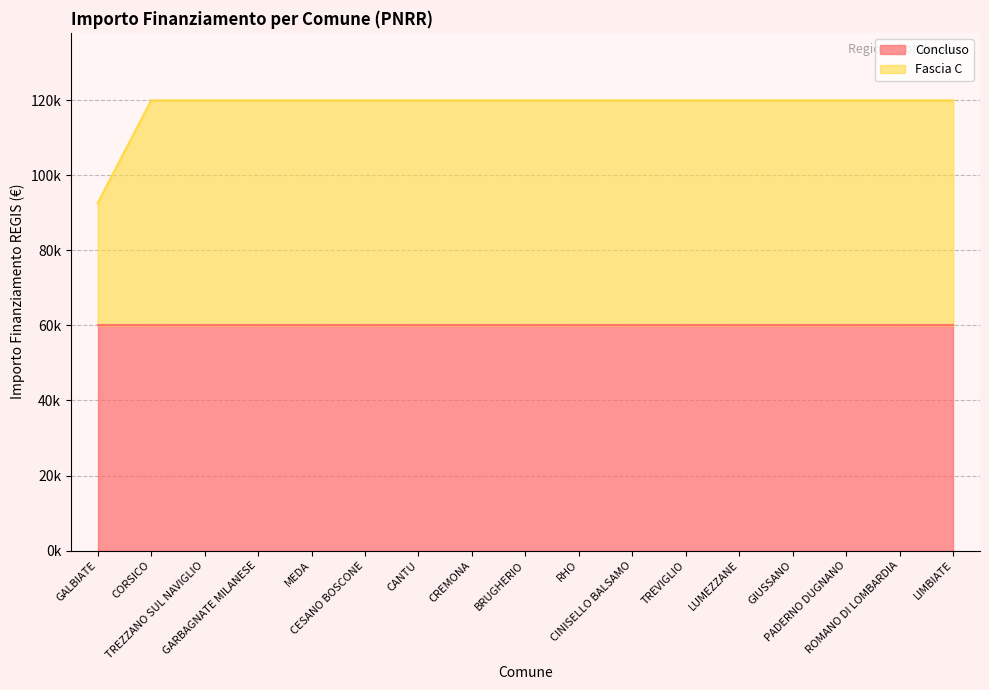

What is the value of the 2nd point from the left?

119932